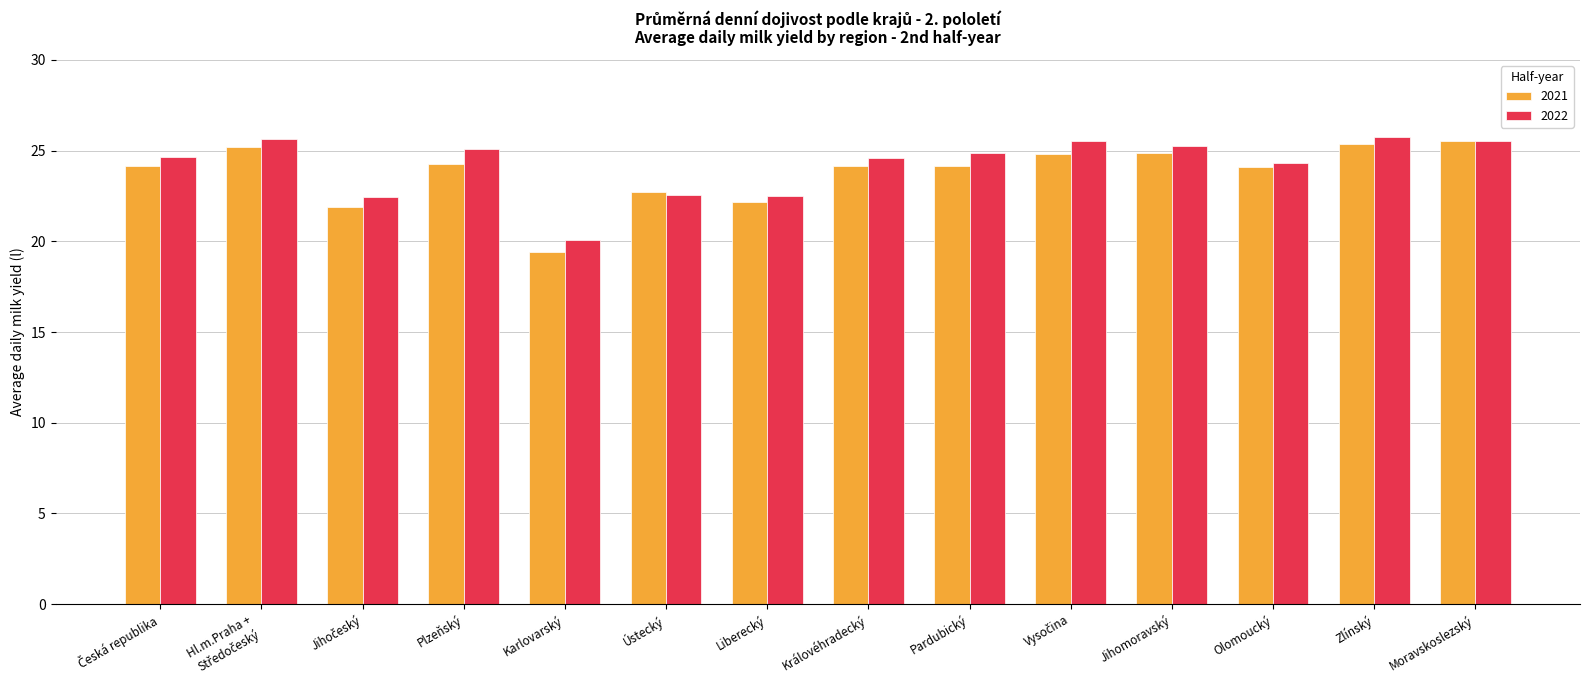

Read the 2022 value at Ústecký.

22.6